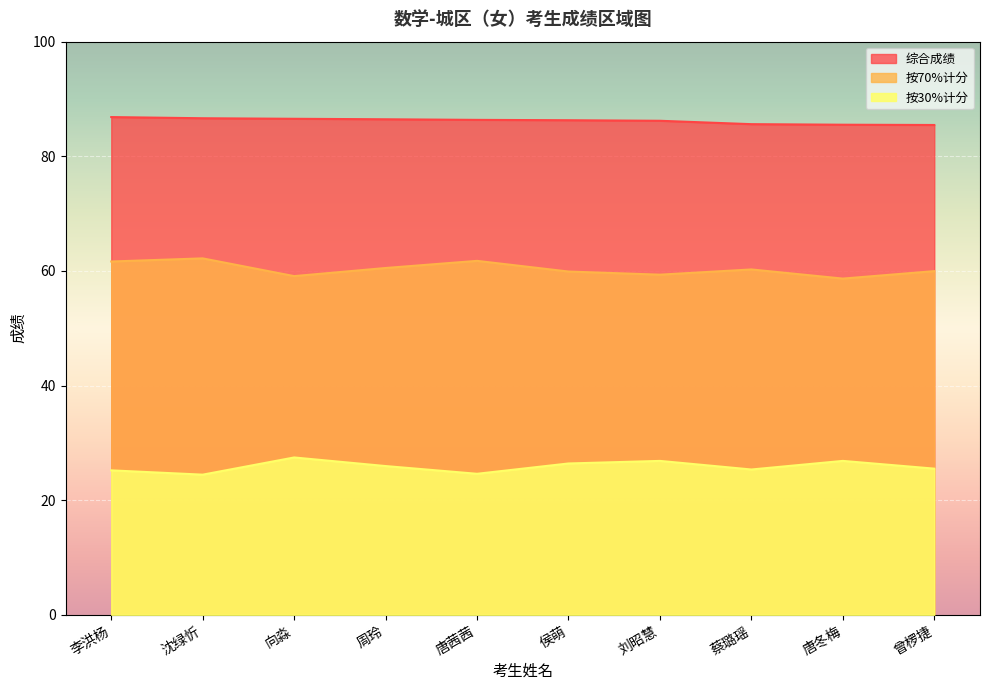

What are all the series names shown in the legend?

综合成绩, 按70%计分, 按30%计分